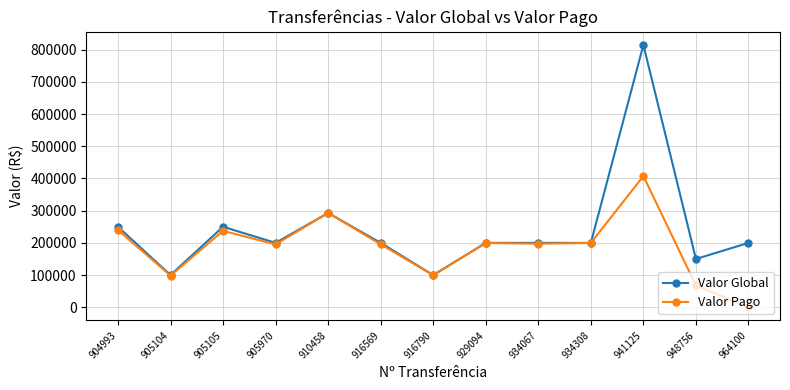

The value of Valor Global at 941125 is 249033.7. True or false?

False